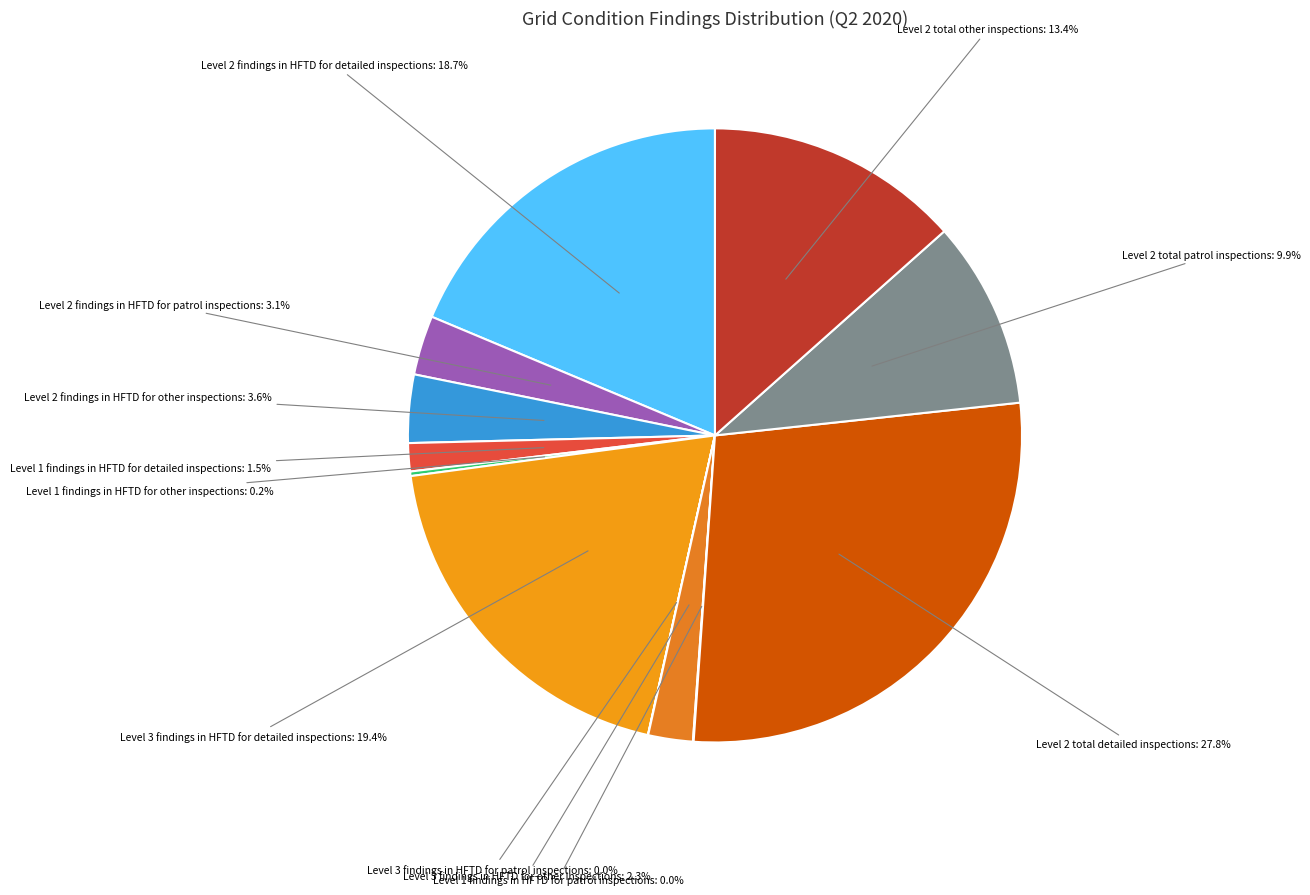

Between Level 2 total detailed inspections and Level 2 findings in HFTD for patrol inspections, which is larger?

Level 2 total detailed inspections